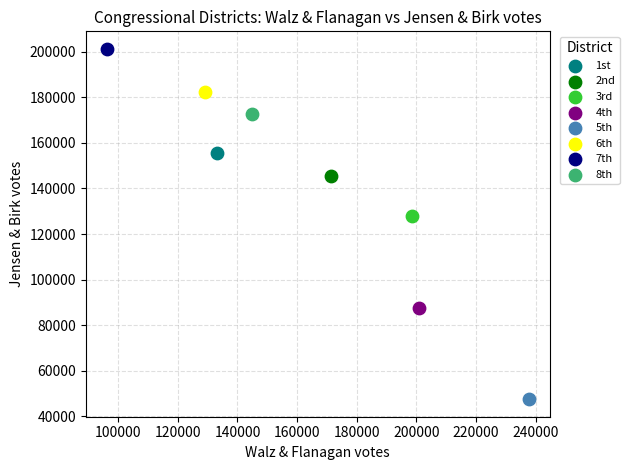

Which series contains the highest Y value?

7th